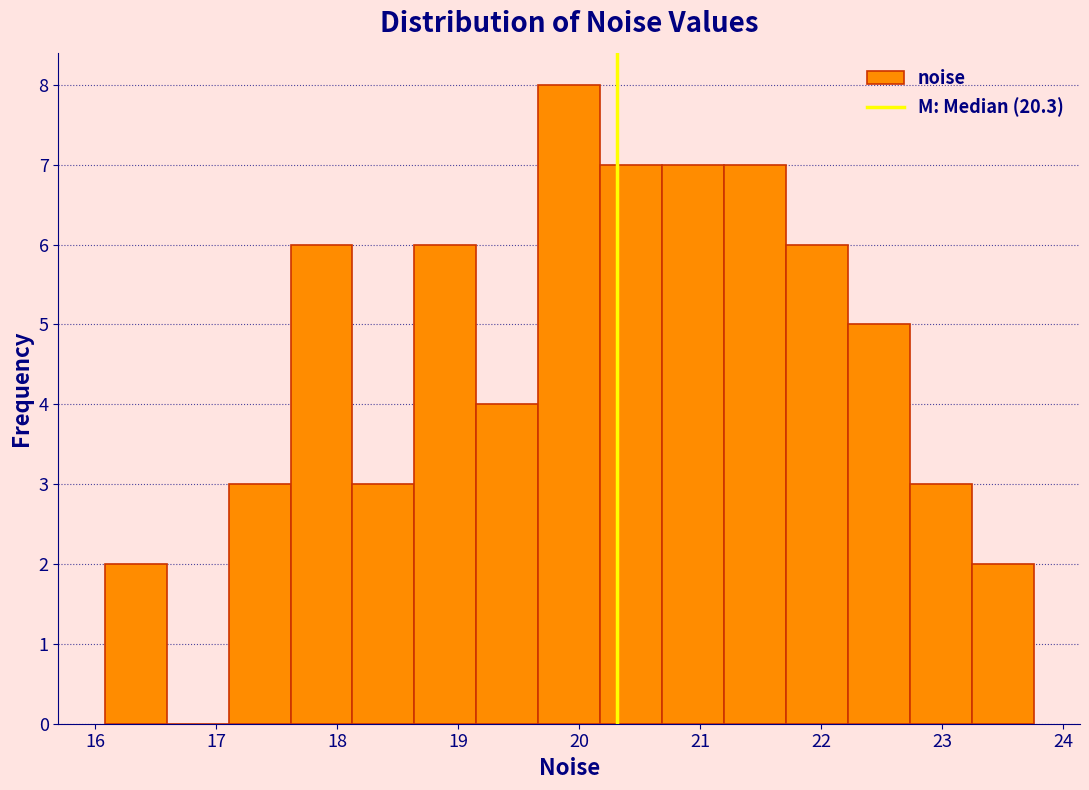

How tall is the bar that spans 17.1 to 17.6 on the x-axis? Neither the bar edges nor the heights are printed on the chart, so give them approximately, as read against the axes.

3